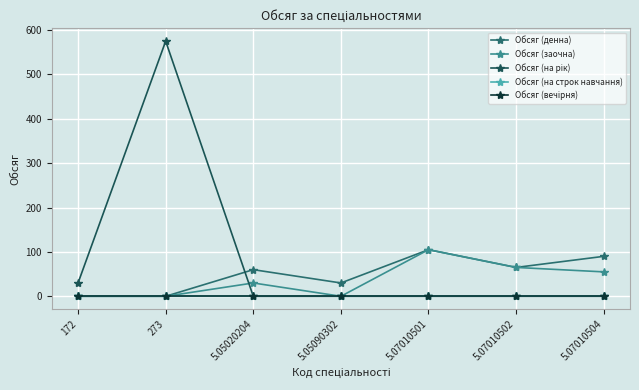

Is this an area chart (filled region under the line)?

No